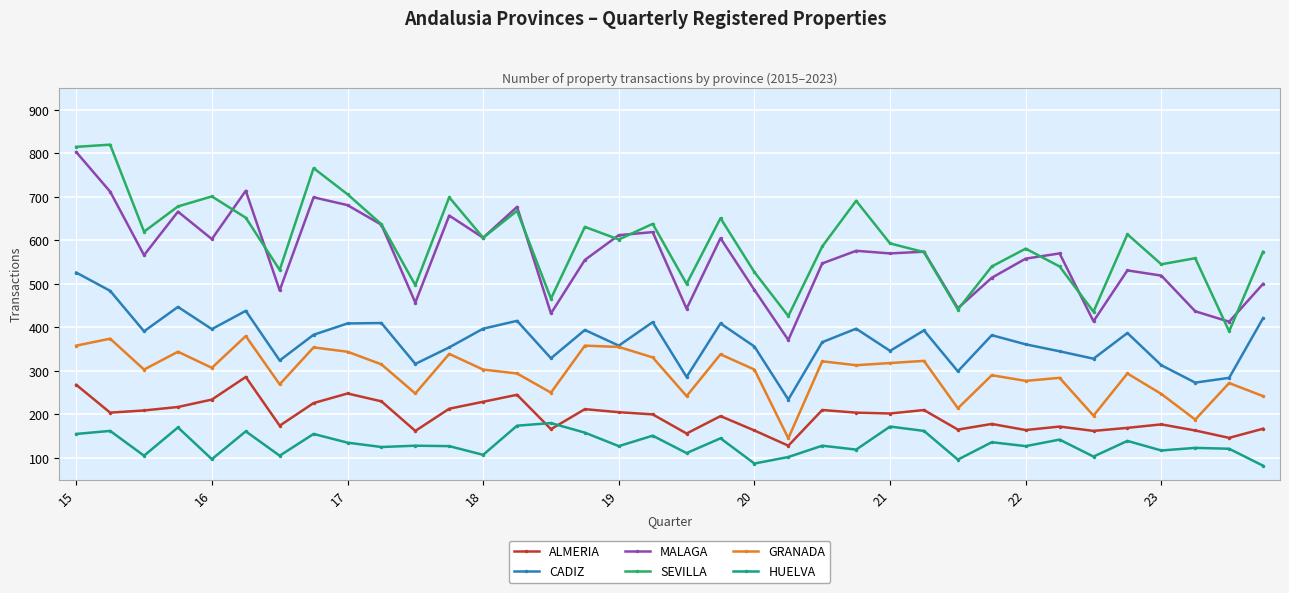

What is the sum of all ALMERIA values?

7060